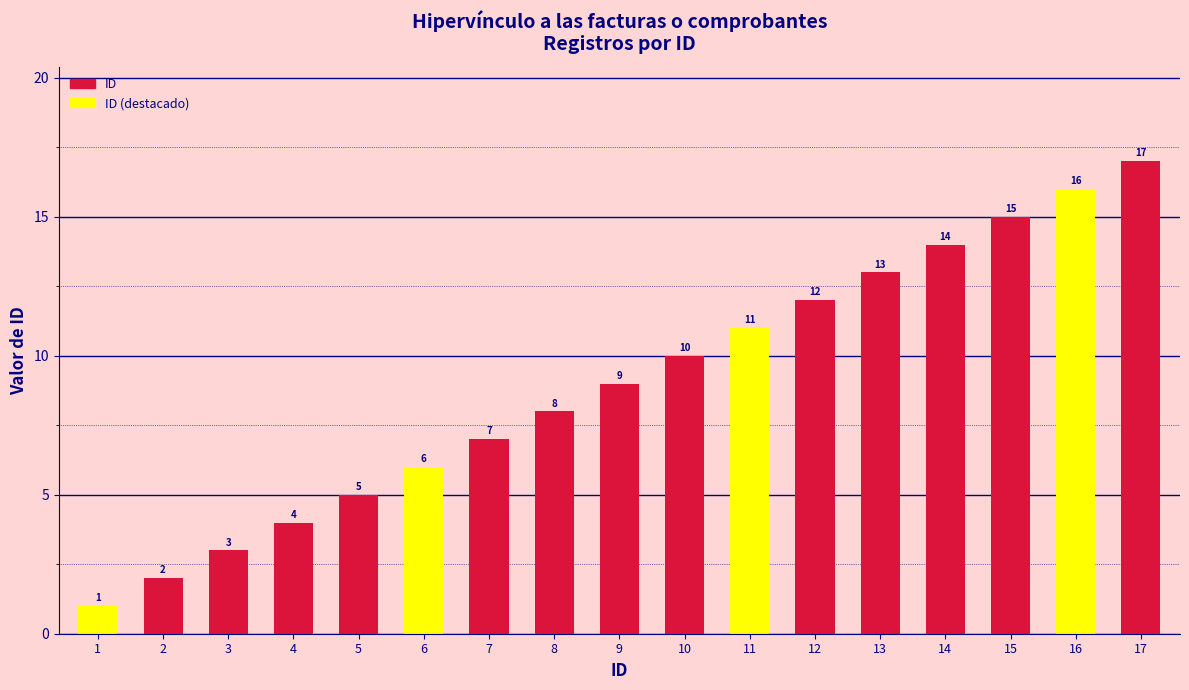

Is it true that the value at 17 is 17?

True